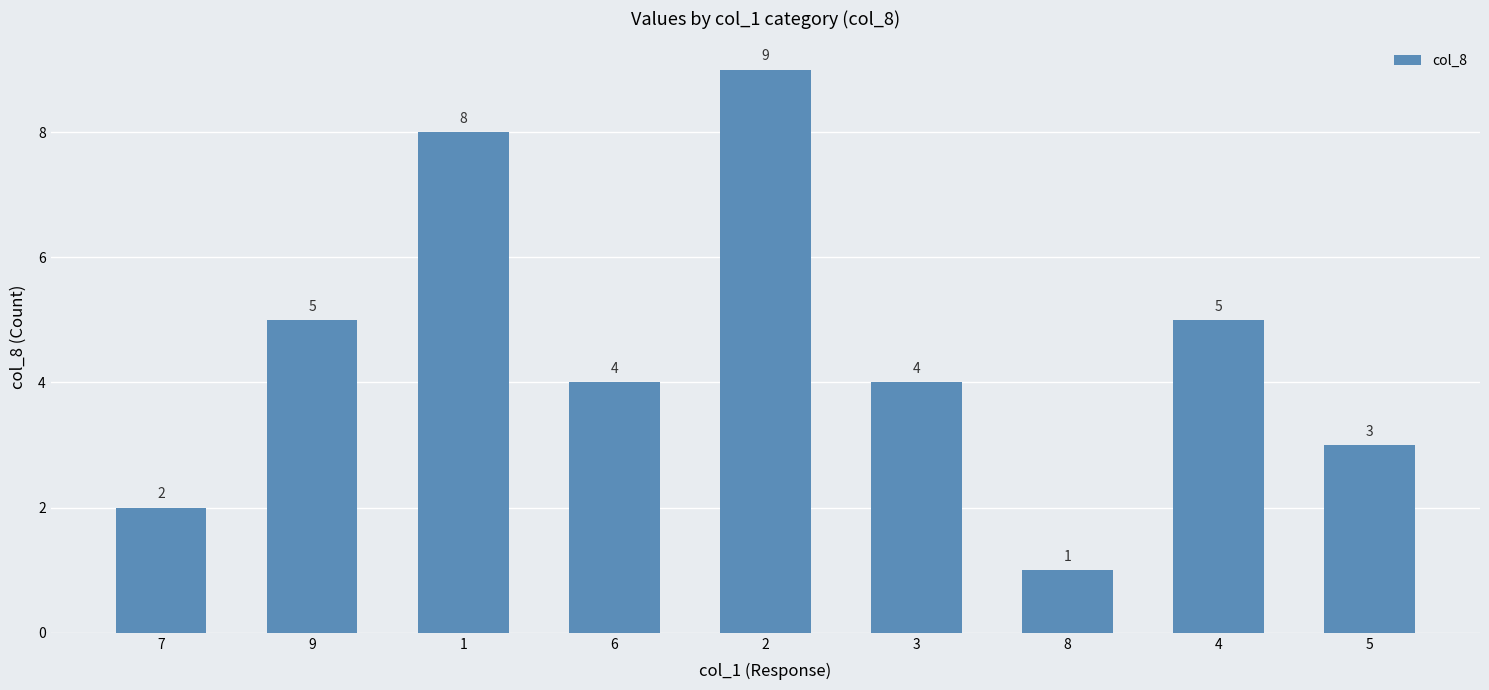

What is the smallest value displayed?

1